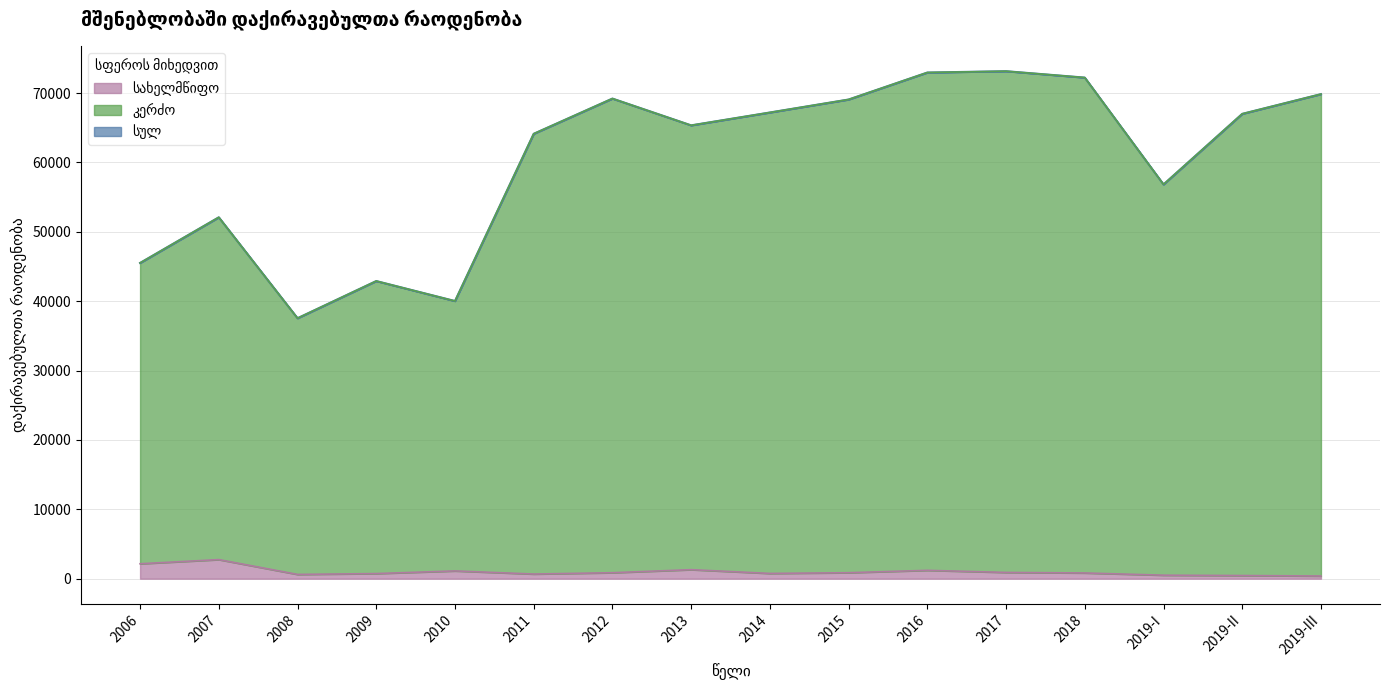

What is the approximate value of სახელმწიფო at 2019-I?

504